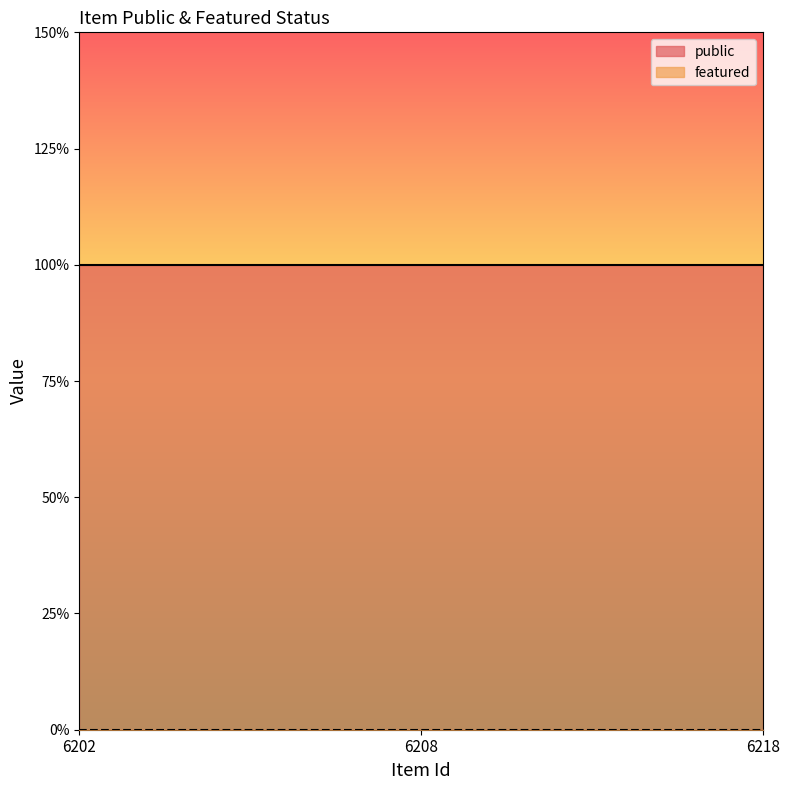

Where is public nearest to the value 1?

6202